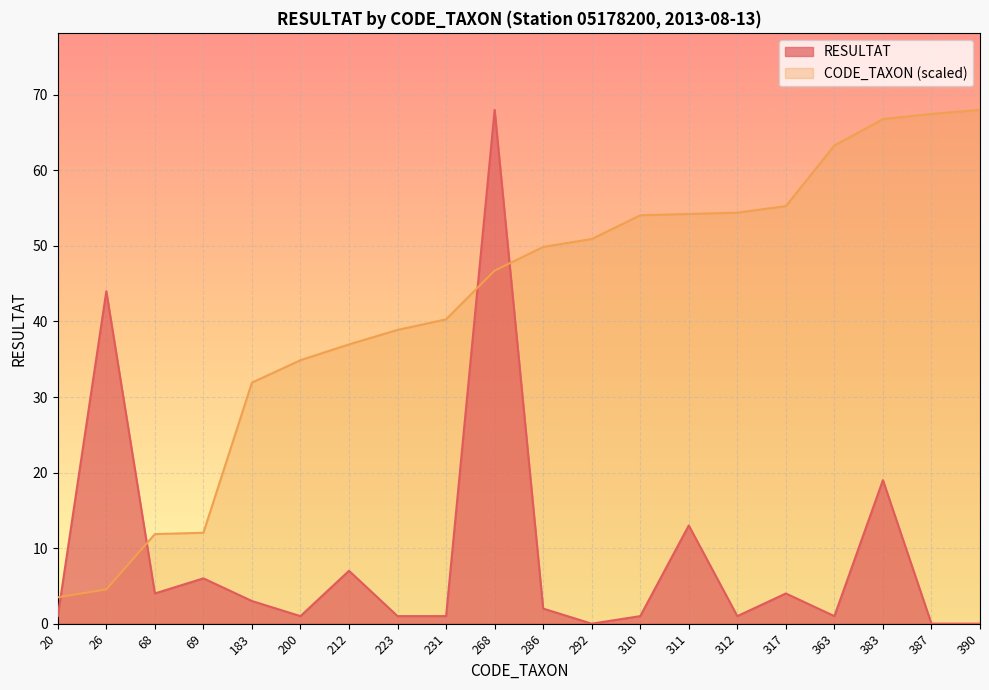

True or false: RESULTAT has a value of 5.9 at 68.

False